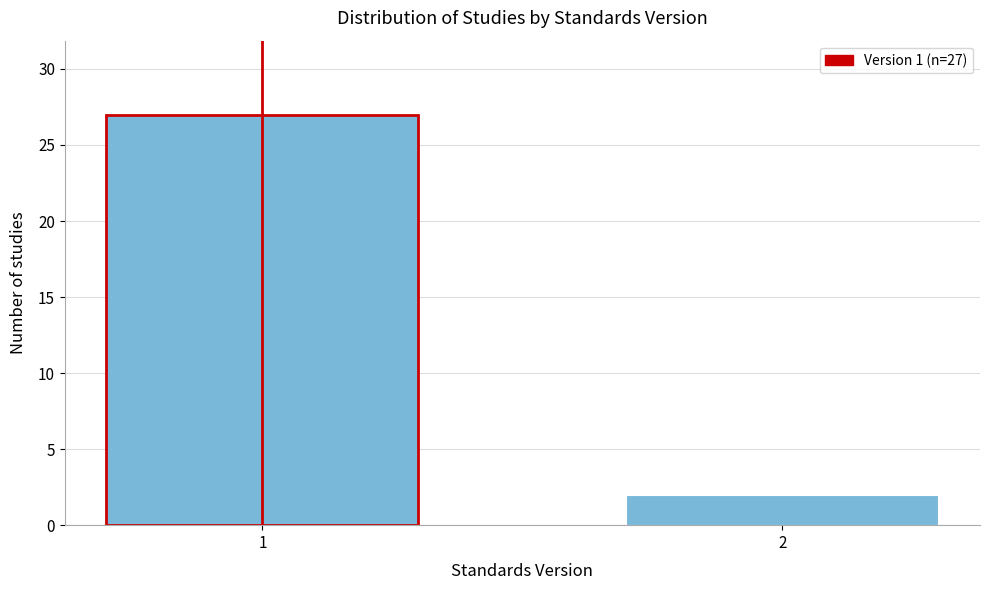

Reading right to left, list all the values displayed in this chart.

2	27